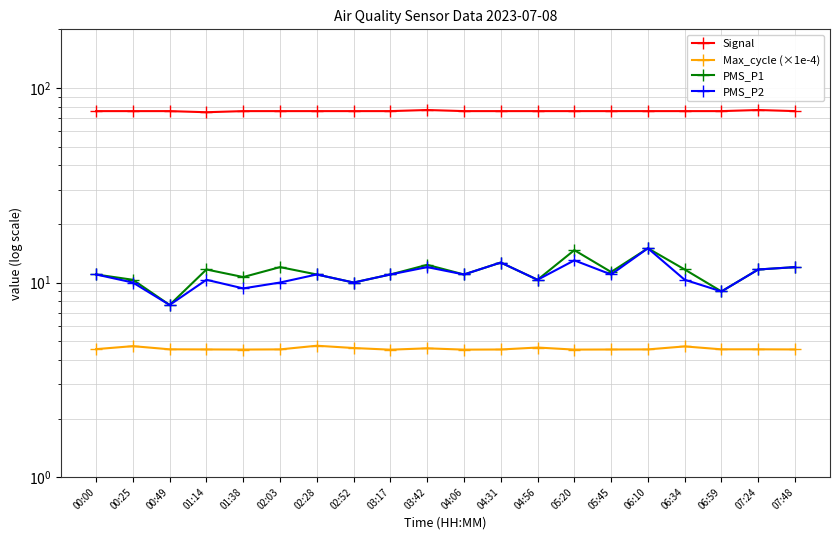

Read the Signal value at 00:49.

76.0